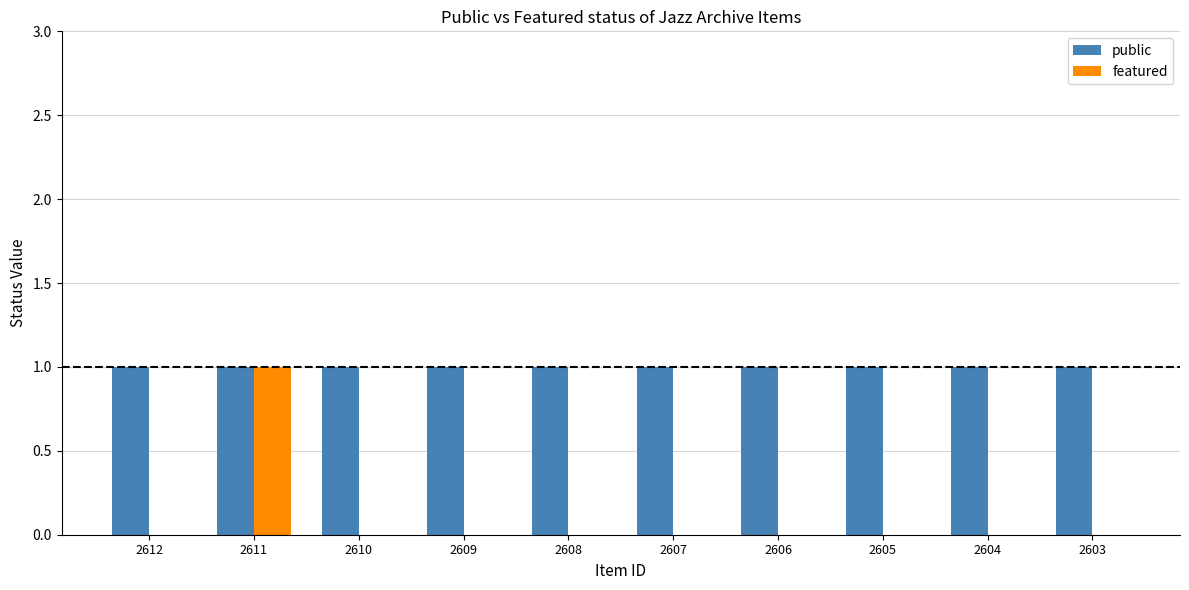

Which series has the largest range (max minus min)?

featured